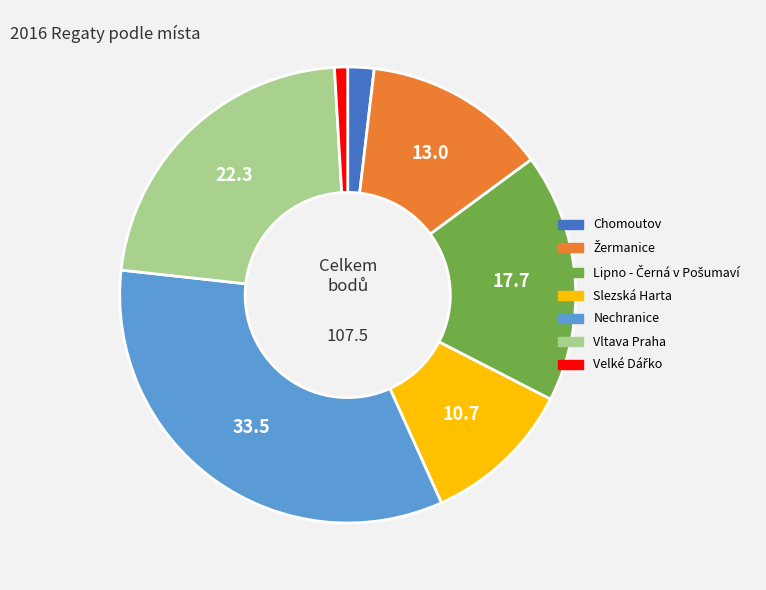

Which category has the biggest portion of the pie?

Nechranice